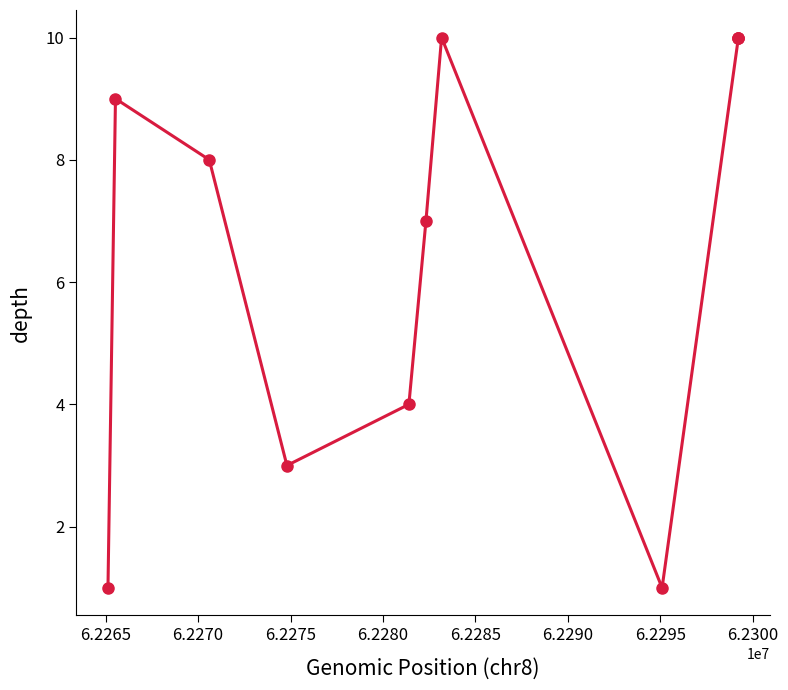

True or false: there are more than 0 points higher than both neighbors.

True